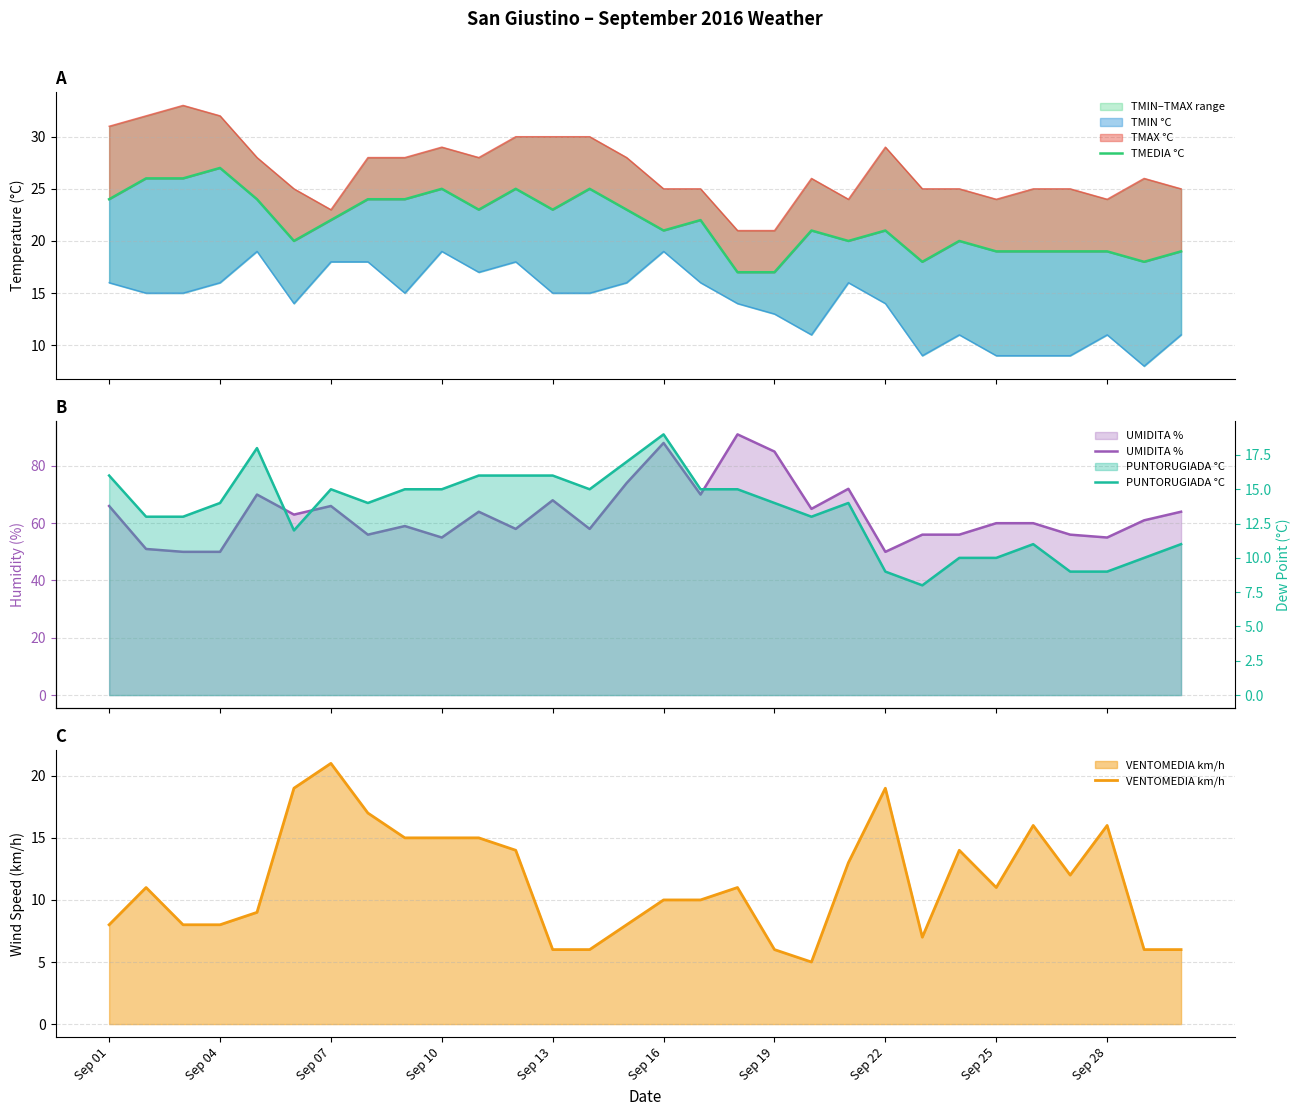

What is the minimum value for VENTOMEDIA km/h?

5